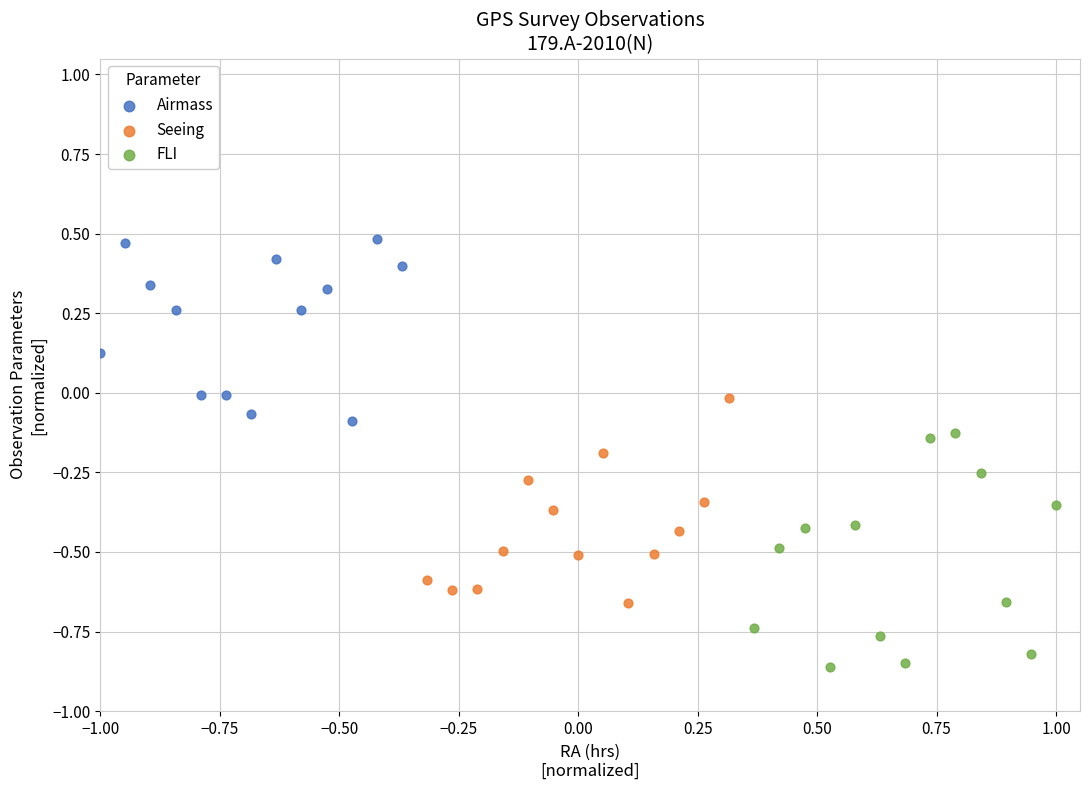

Which series contains the lowest Y value?

FLI